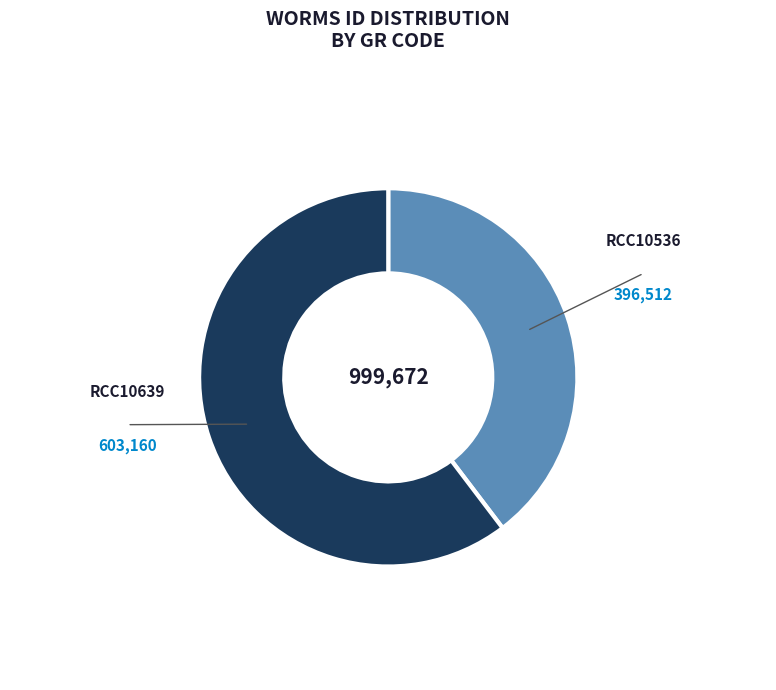

Does any single category account for the majority?

Yes